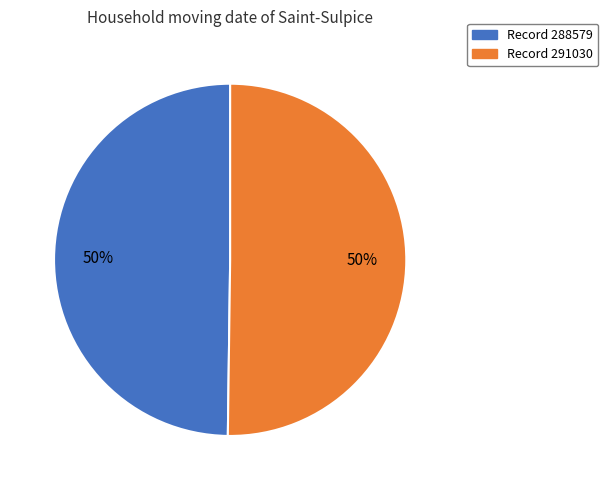

To the nearest percent, what portion does Record 291030 represent?

50%